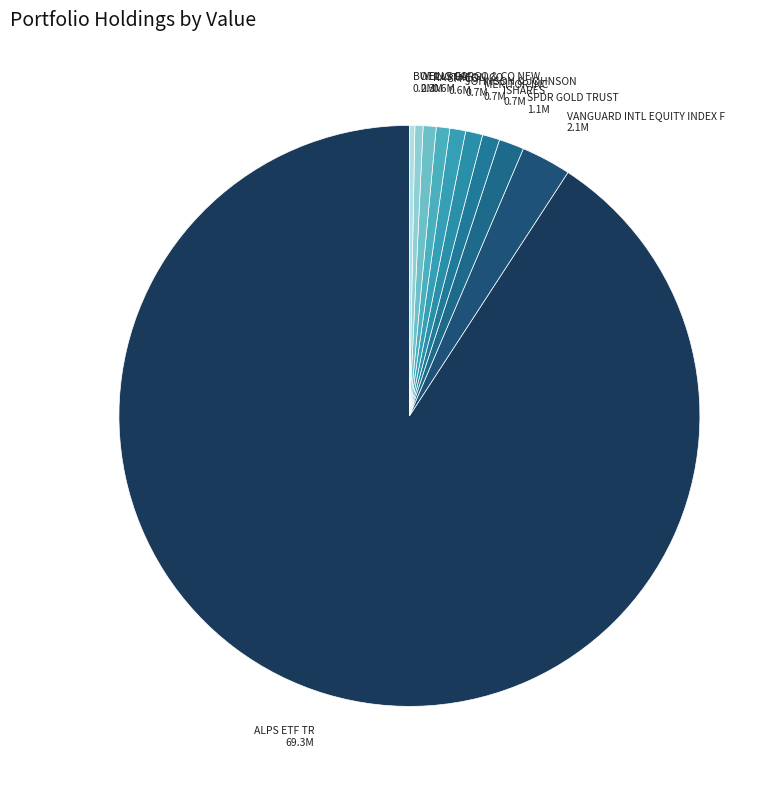

Count the number of slices in the pie.

10